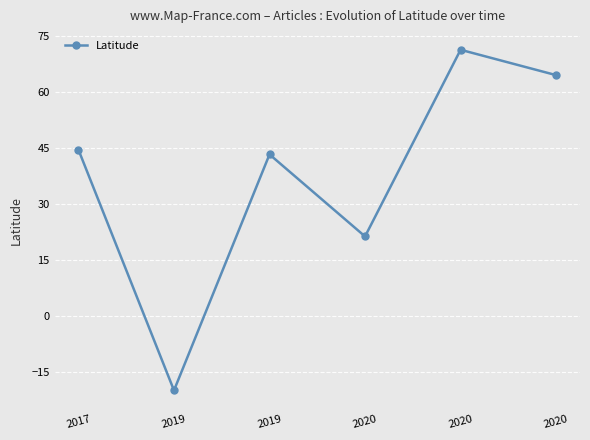

List the labels in order of value, largest first.

2020, 2020, 2017, 2019, 2020, 2019